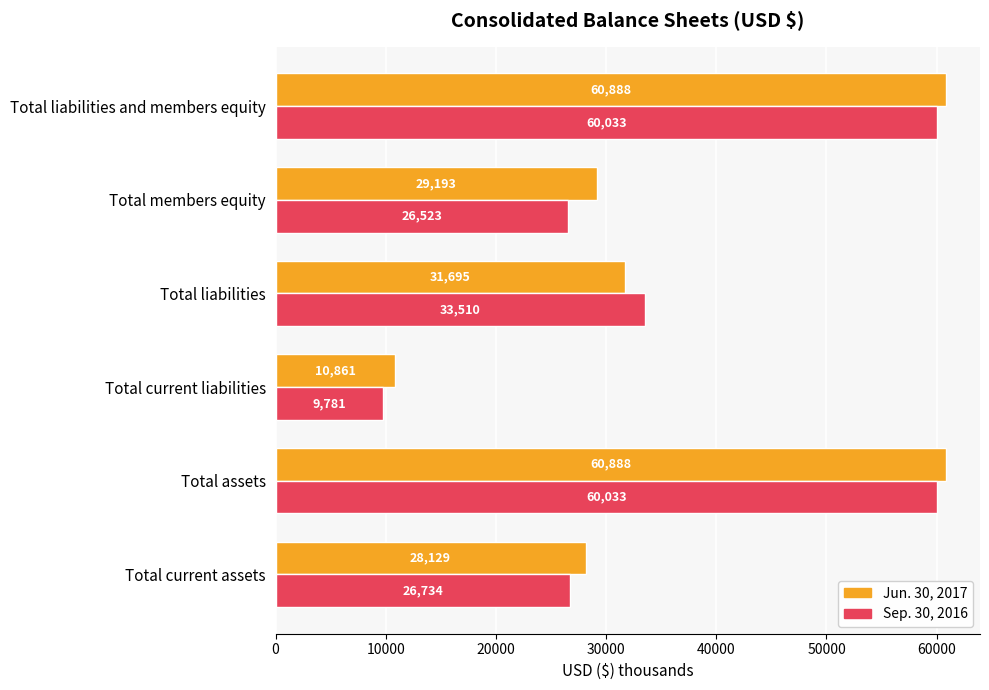

What is the total value across all series at Total liabilities?

65205